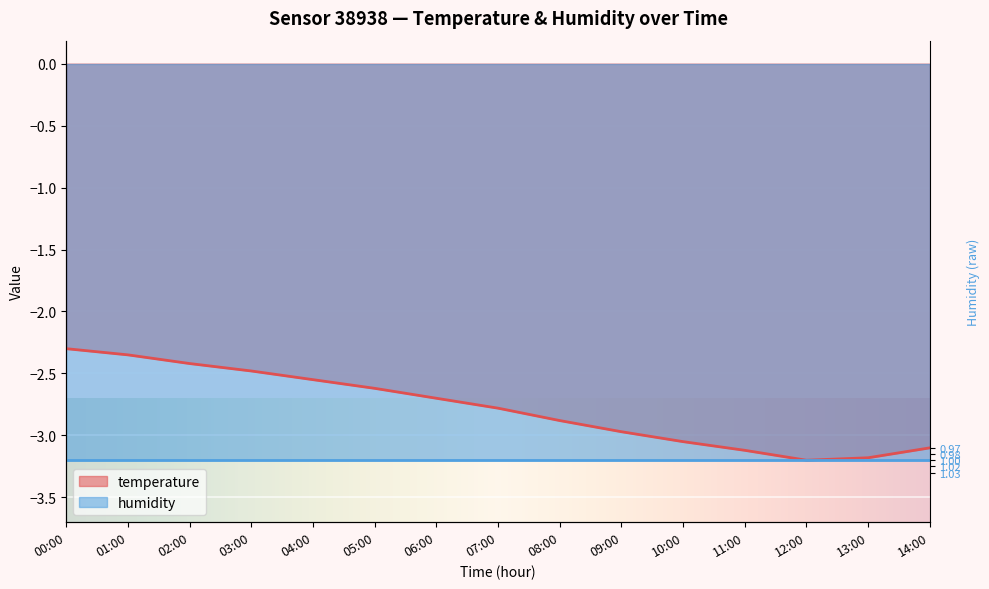

What is the label of the 15th point from the right?

00:00